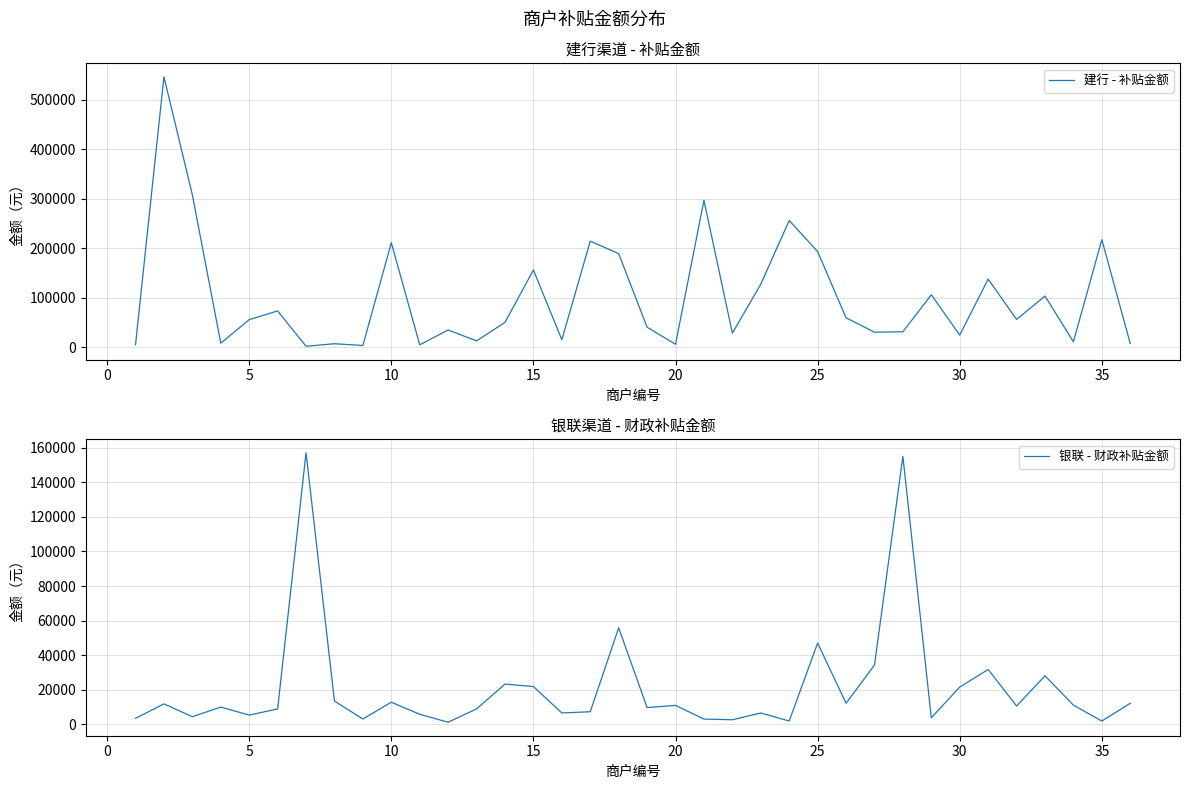

What is the highest value of the 建行 - 补贴金额 series?

546842.5